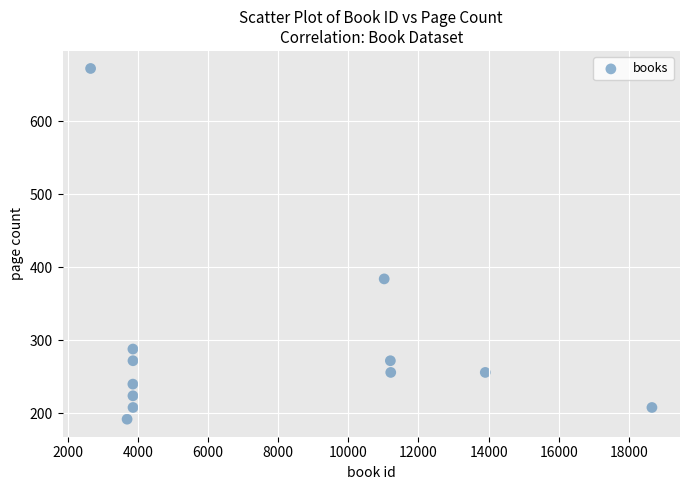

What Y value in the scatter plot is closest to 432?

384